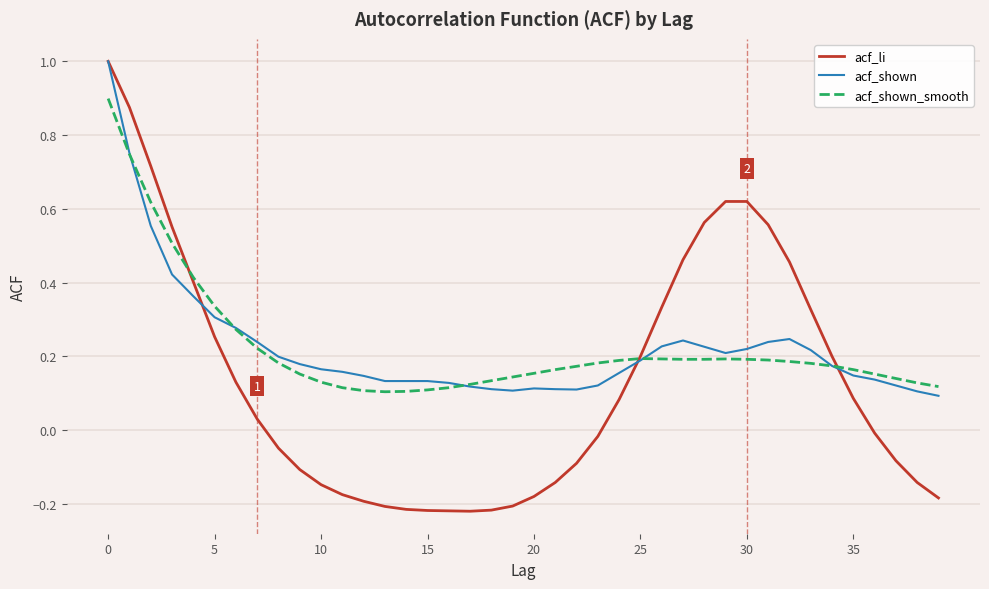

Which series has the widest spread of values?

acf_li